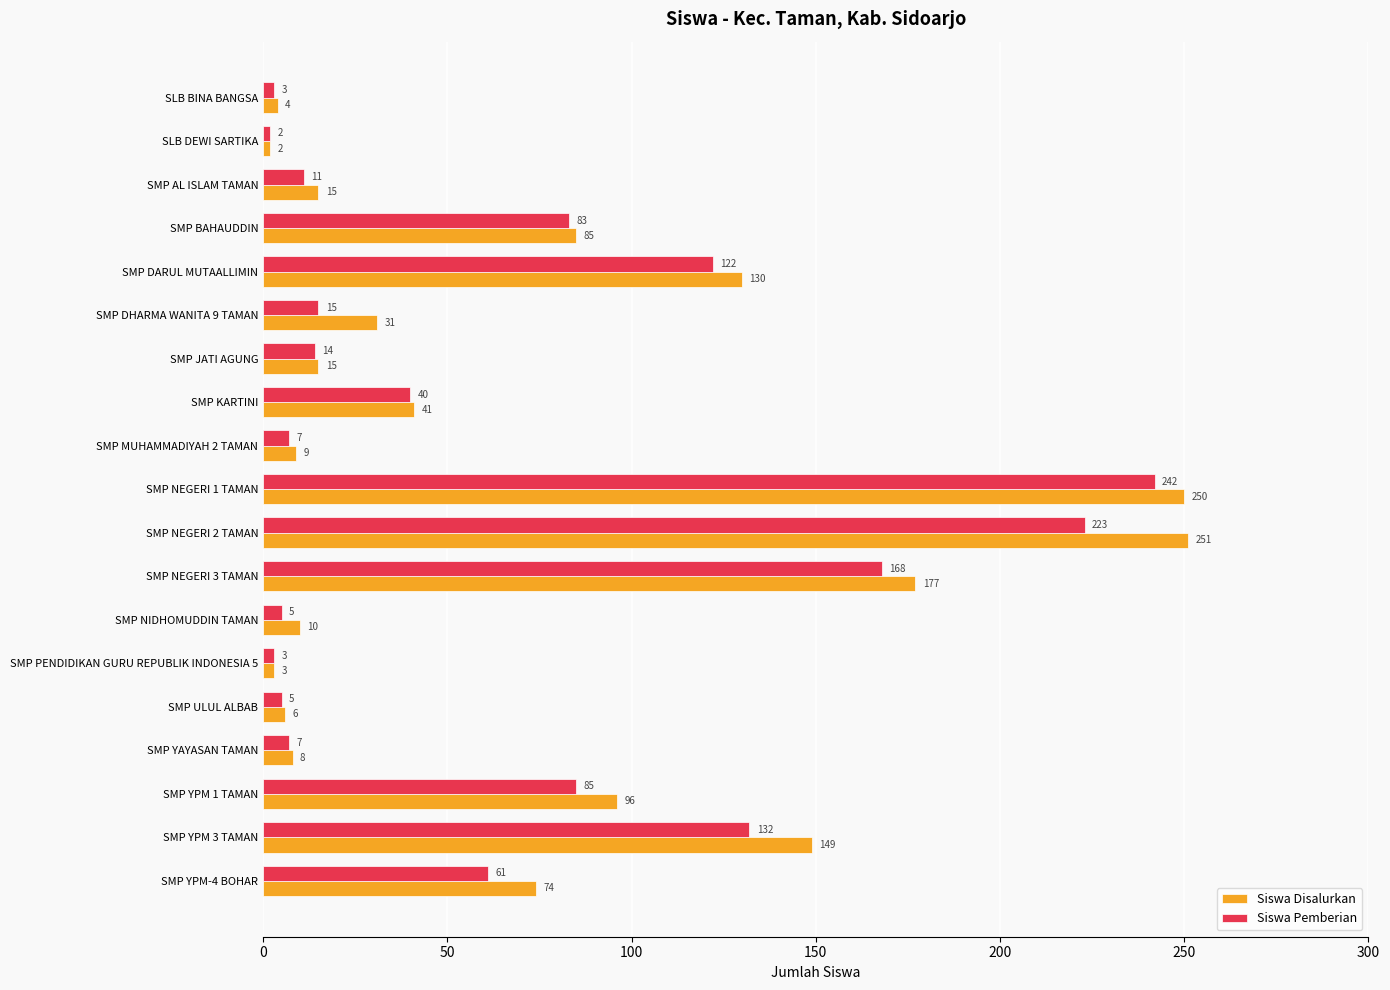

What is the smallest value displayed?

2